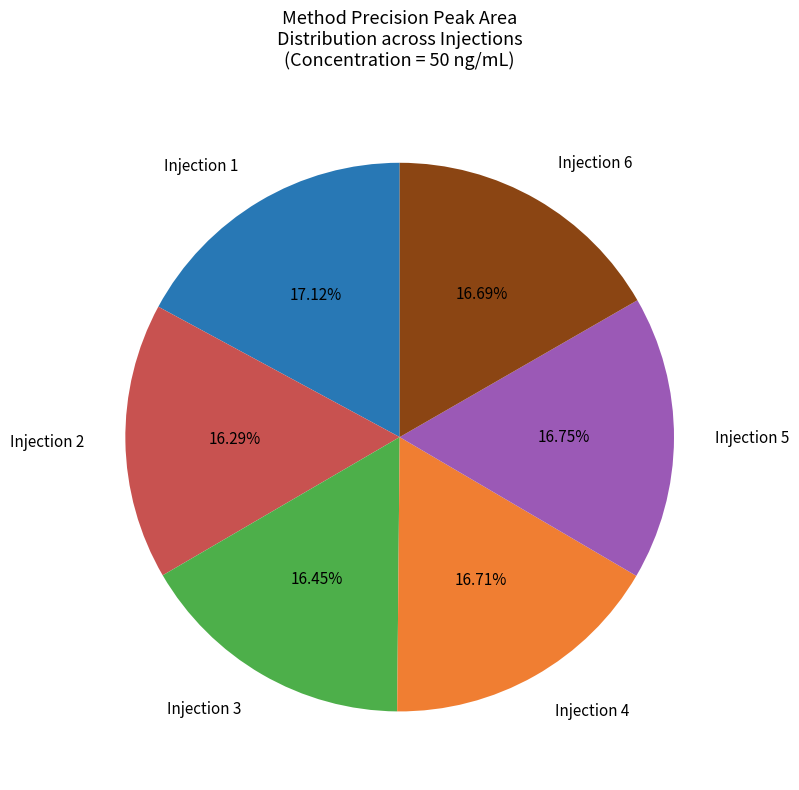

Is the sum of Injection 6 and Injection 5 greater than half?

No